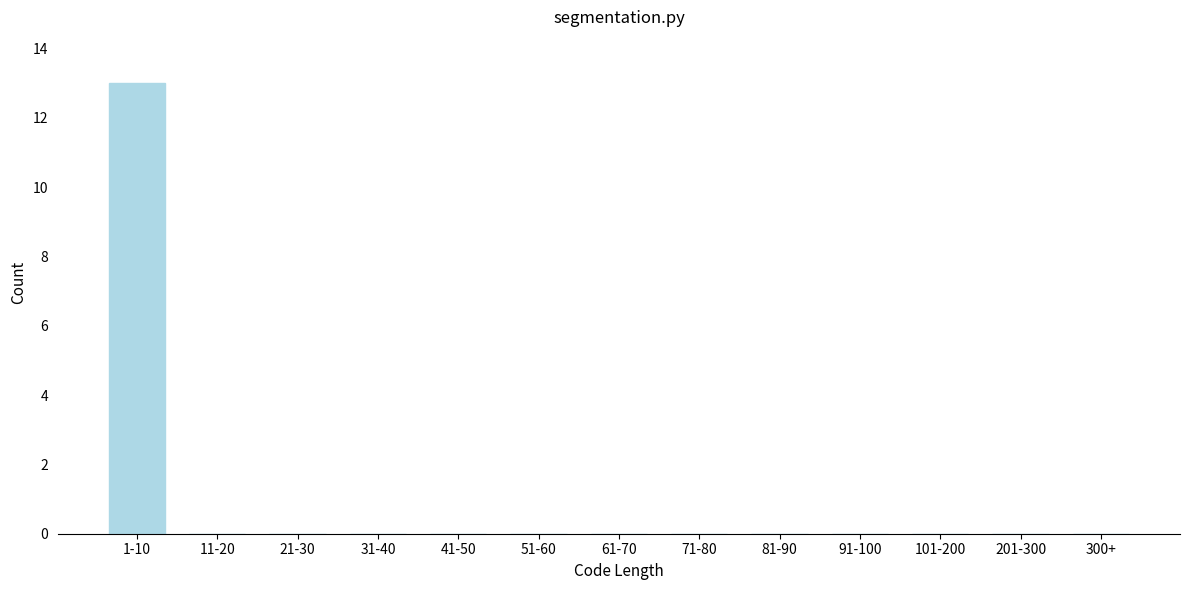

Reading left to right, list all the values displayed in this chart.

1-10=13	11-20=0	21-30=0	31-40=0	41-50=0	51-60=0	61-70=0	71-80=0	81-90=0	91-100=0	101-200=0	201-300=0	300+=0